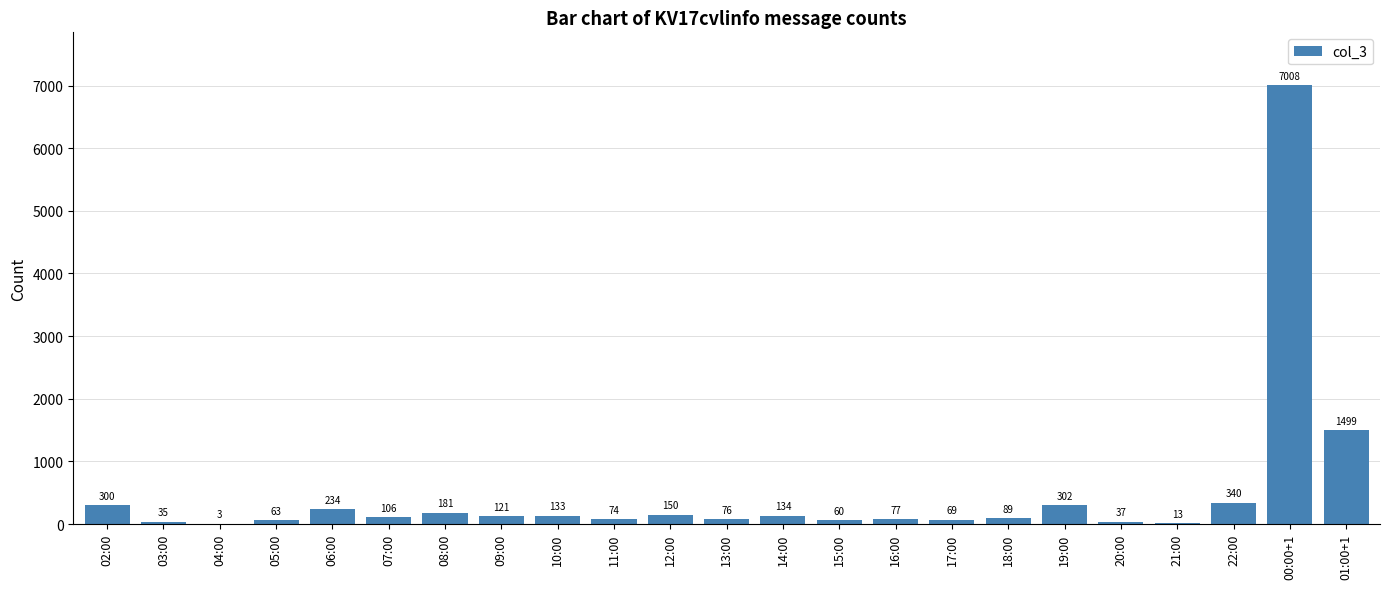

True or false: the data shows 302 at 19:00.

True